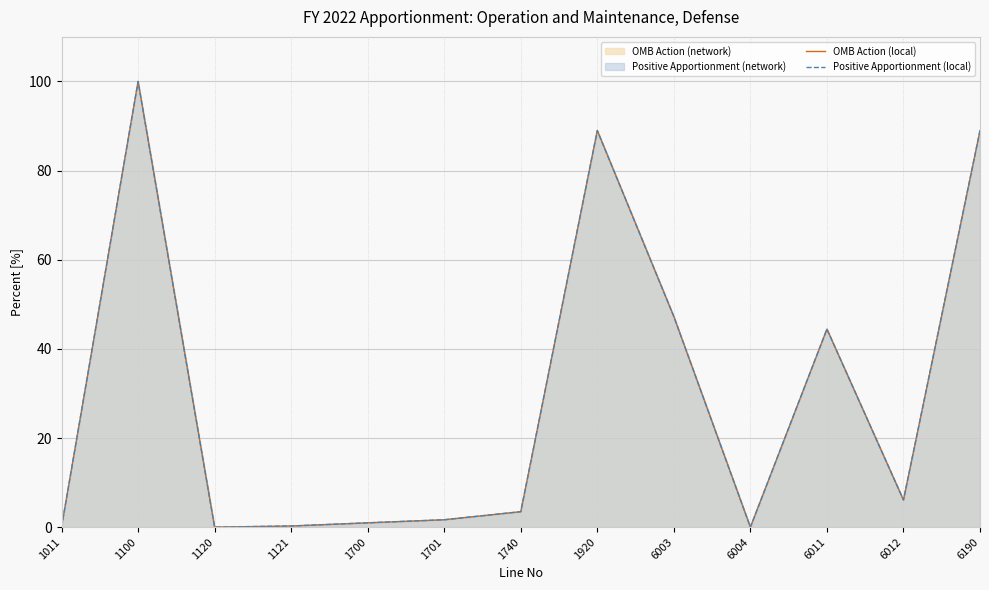

Reading right to left, extract all data points from this chart.

OMB Action (local): 6190=89.0	6012=6.1	6011=44.4	6004=0.0	6003=47.3	1920=89.0	1740=3.5	1701=1.7	1700=1.0	1121=0.3	1120=0.0	1100=100.0	1011=0.0
Positive Apportionment (local): 6190=89.0	6012=6.1	6011=44.4	6004=0.0	6003=47.3	1920=89.0	1740=3.5	1701=1.7	1700=1.0	1121=0.3	1120=0.0	1100=100.0	1011=0.0